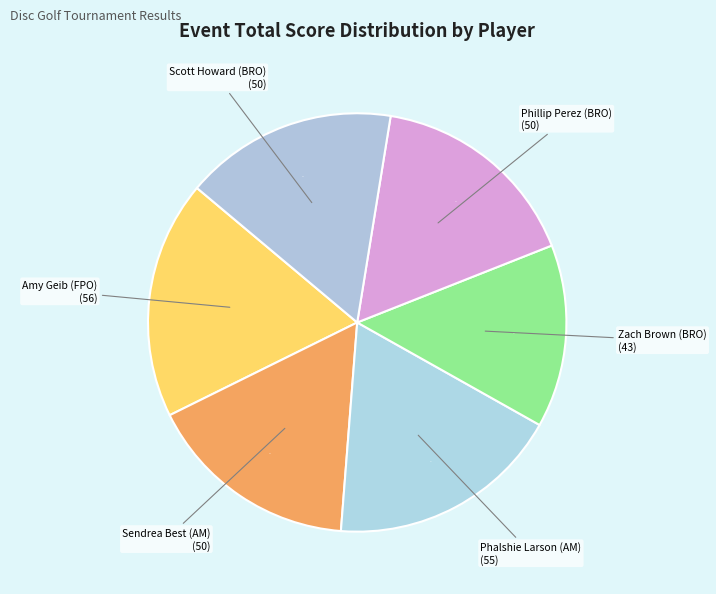

To the nearest percent, what is the difference between the largest and smallest slice percentages?

4%